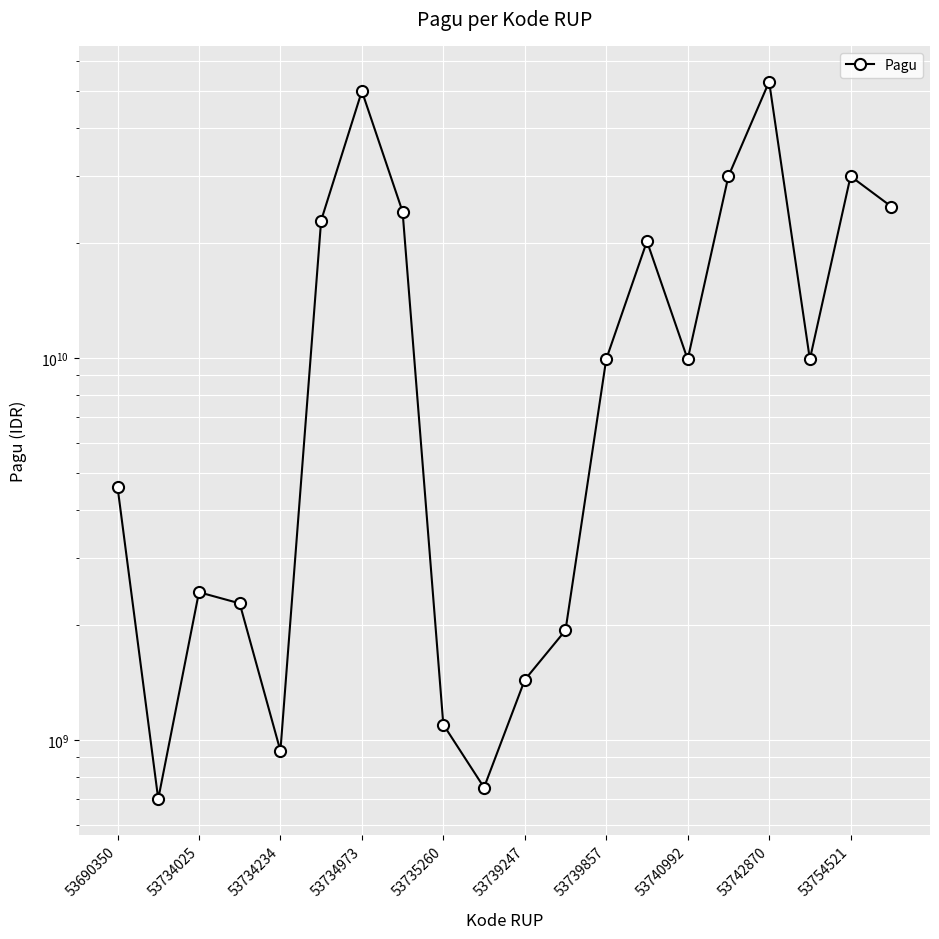

The chart shows a value of 2141939433 at 53690350. True or false?

False